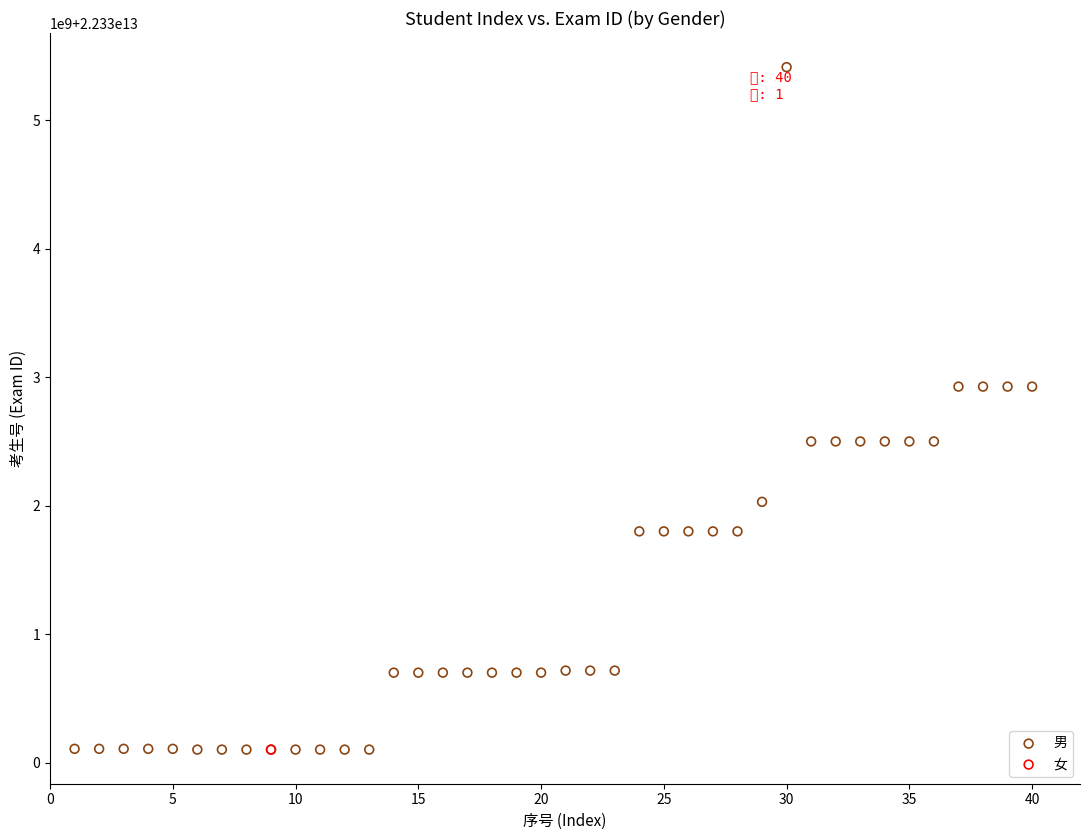

What are all the series names shown in the legend?

男, 女